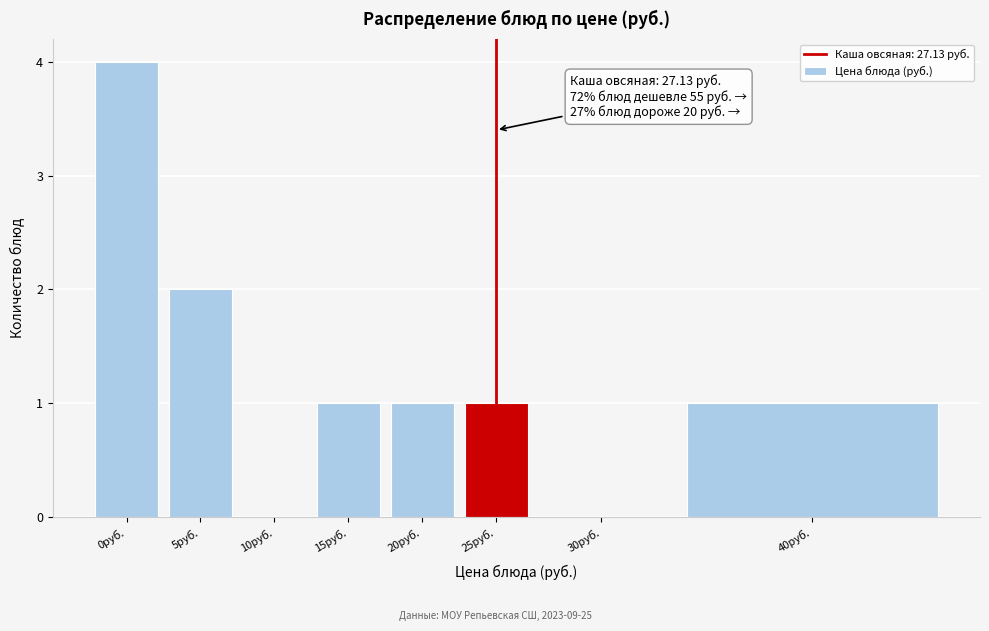

Reading left to right, list all the values displayed in this chart.

0руб.=4	5руб.=2	10руб.=0	15руб.=1	20руб.=1	25руб.=1	30руб.=0	40руб.=1